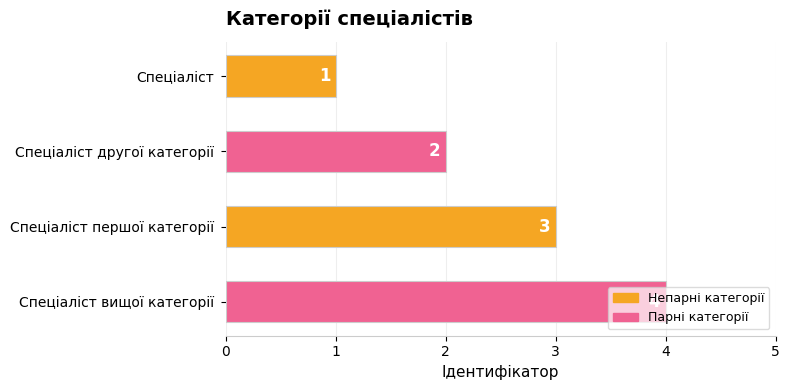

The value at Спеціаліст другої категорії is 3. True or false?

False